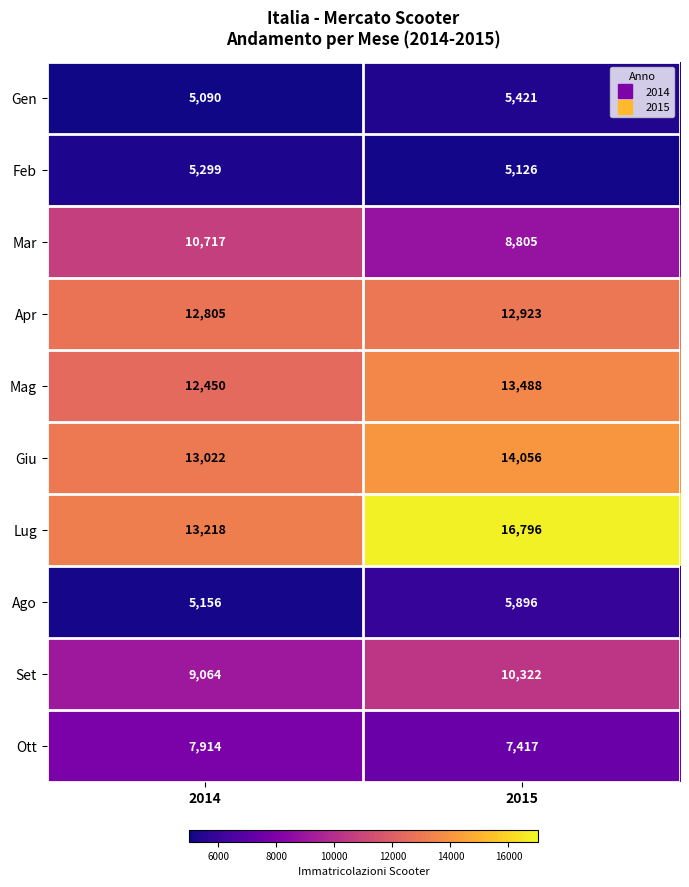

Which category has the highest value in the Feb series?

2014